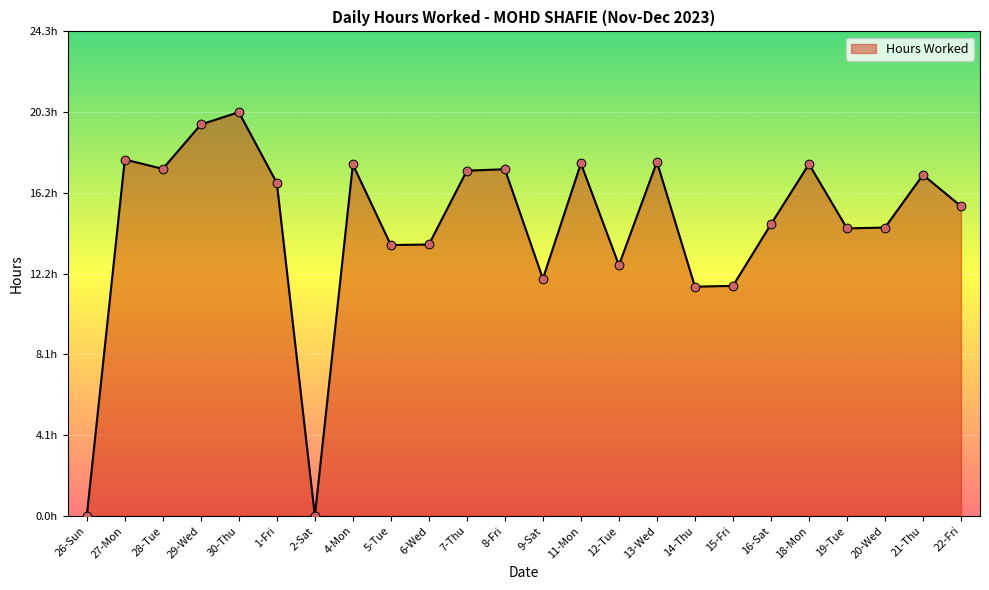

Between 7-Thu and 4-Mon, which is larger?

4-Mon